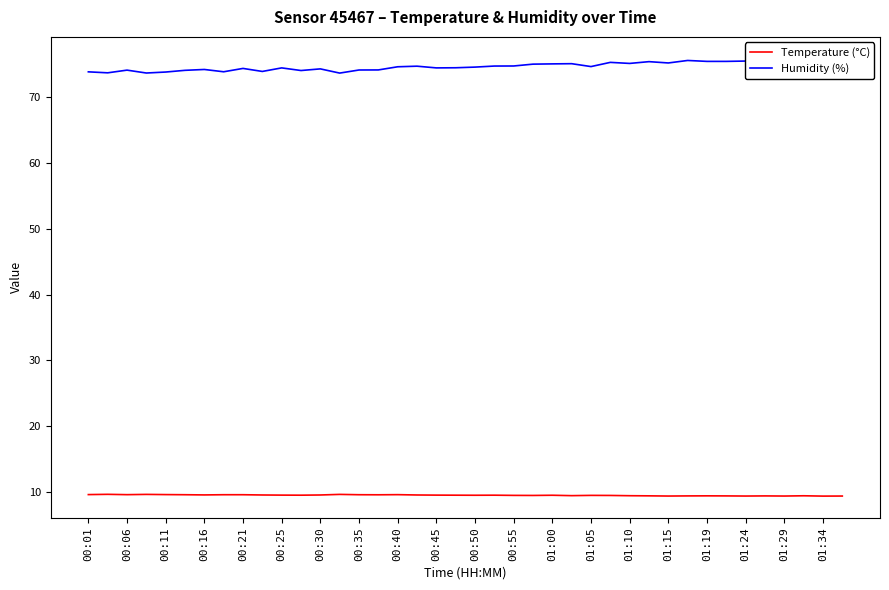

Is it true that Temperature (°C) equals 9.6 at 00:35?

True